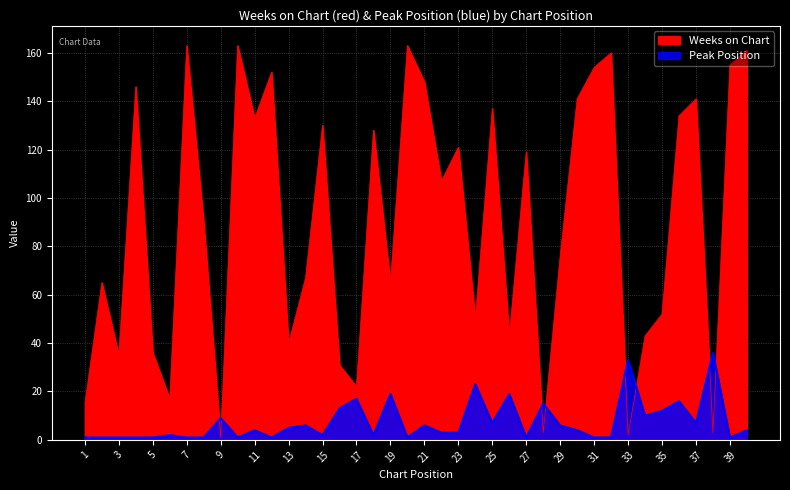

Count the number of categories in the chart.

40